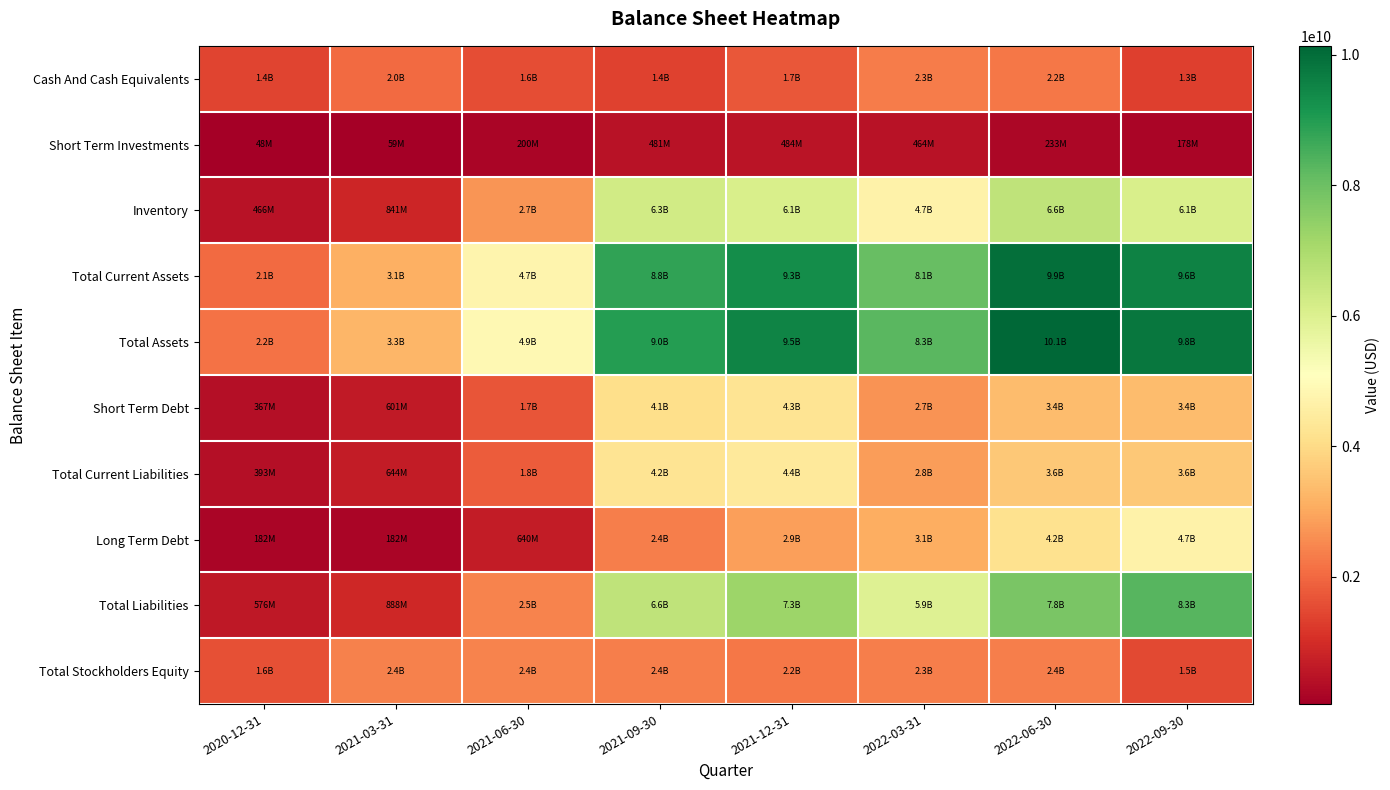

Which series has the largest range (max minus min)?

Total Assets